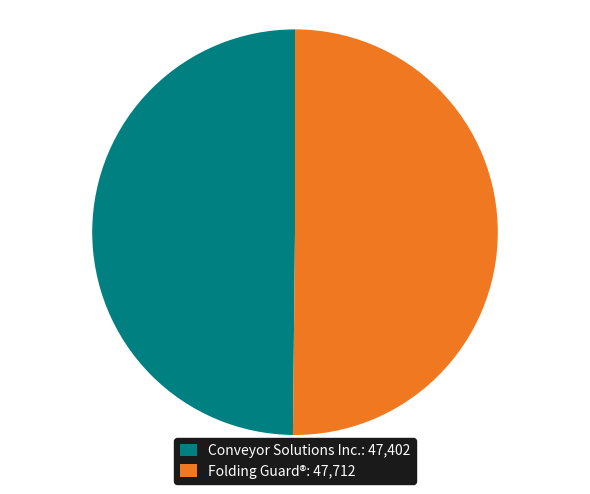

Do Folding Guard®: 47,712 and Conveyor Solutions Inc.: 47,402 together represent more than half of the pie?

Yes